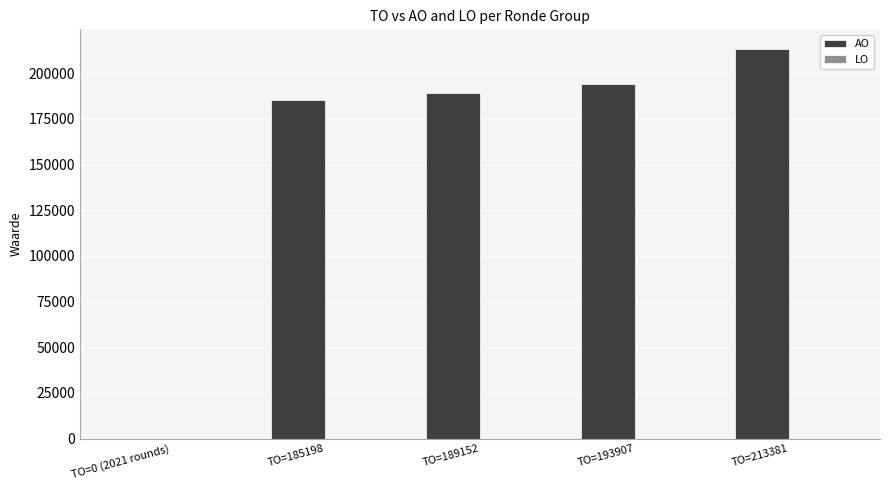

Is it true that the value at TO=189152 is 189152?

True